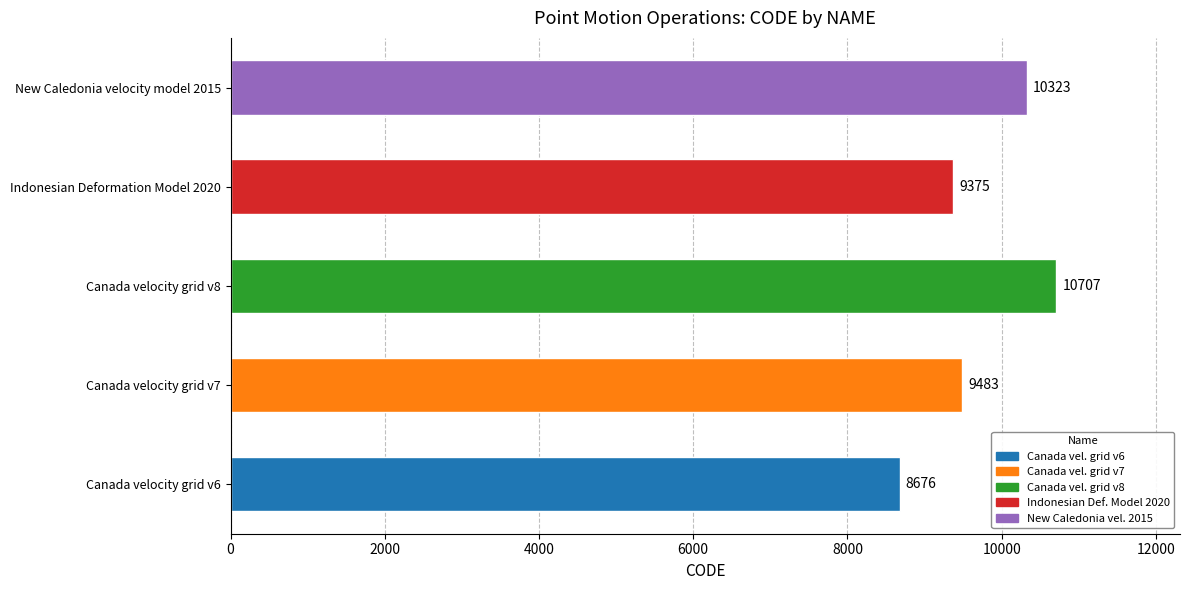

Does the chart contain stacked bars?

No